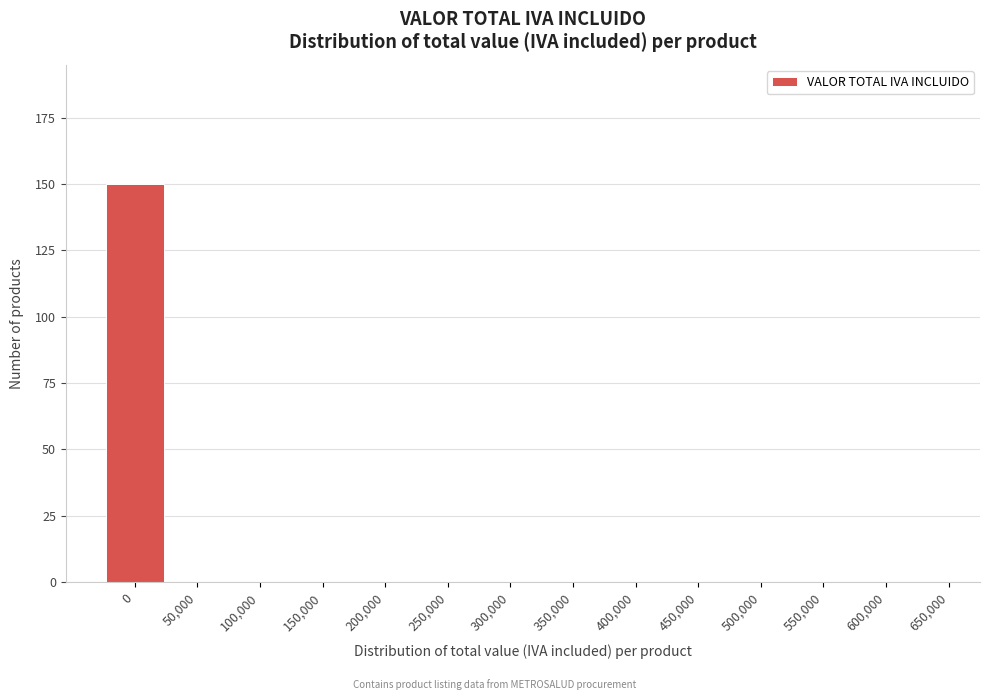

Reading left to right, extract all data points from this chart.

0=150	50,000=0	100,000=0	150,000=0	200,000=0	250,000=0	300,000=0	350,000=0	400,000=0	450,000=0	500,000=0	550,000=0	600,000=0	650,000=0